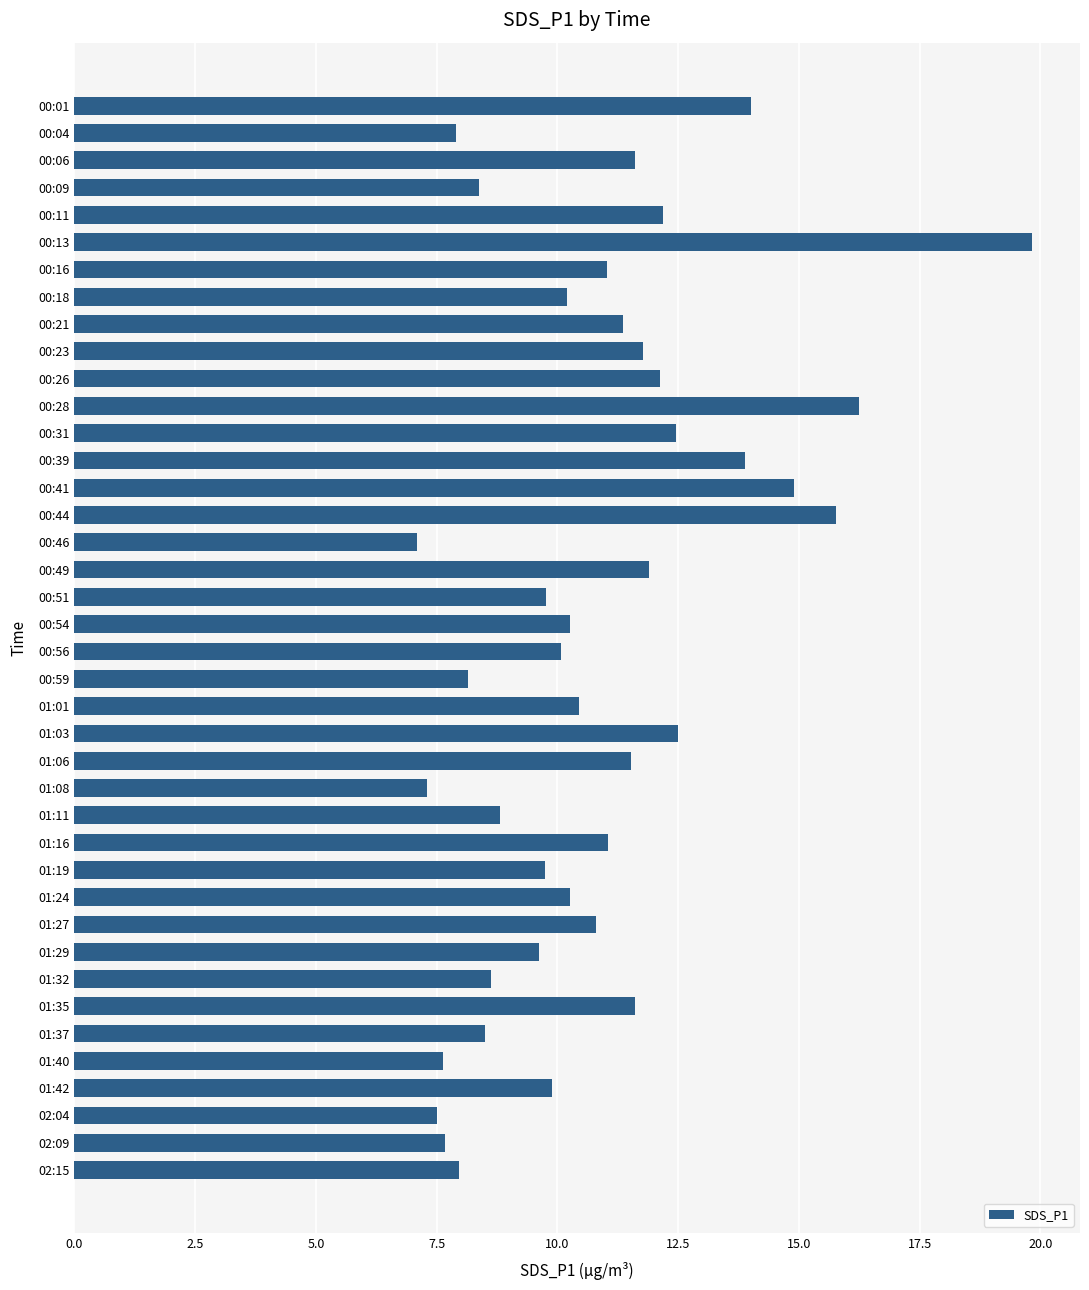

What is the difference between the maximum and minimum values?

12.7